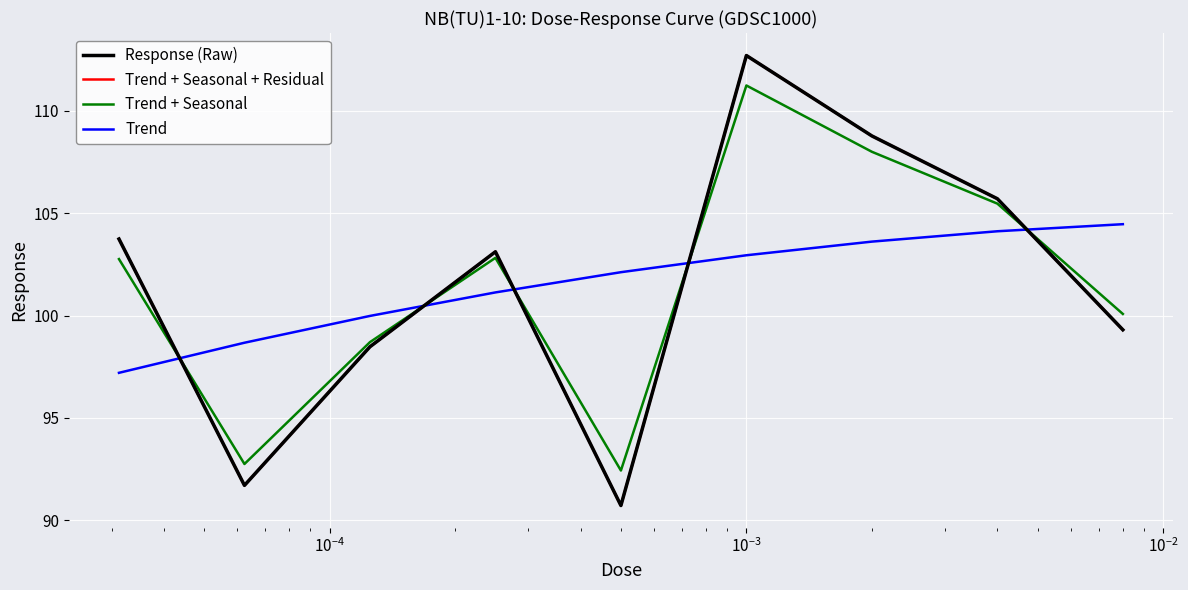

True or false: Response (Raw) and Trend + Seasonal + Residual cross at least once.

False